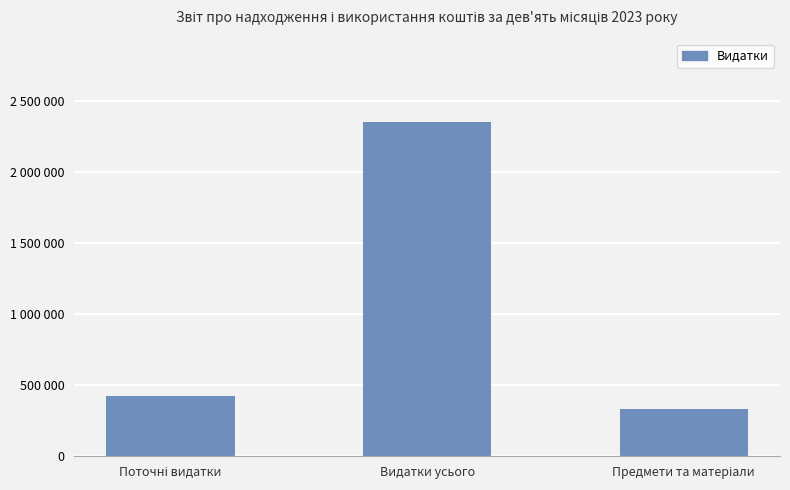

Rank the categories by value from highest to lowest.

Видатки усього, Поточні видатки, Предмети та матеріали